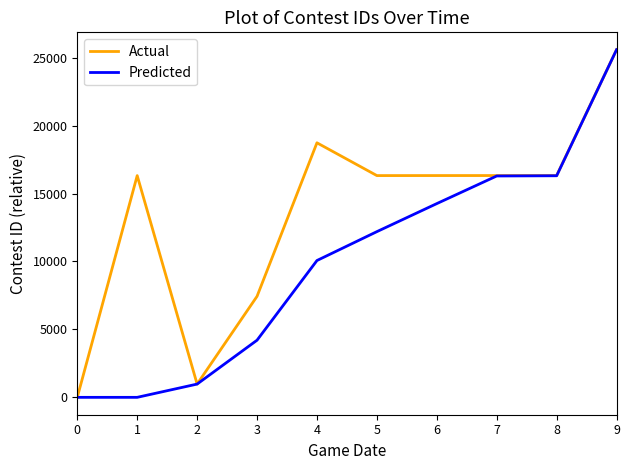

At 4, list the series in order from smallest to largest.

Predicted, Actual